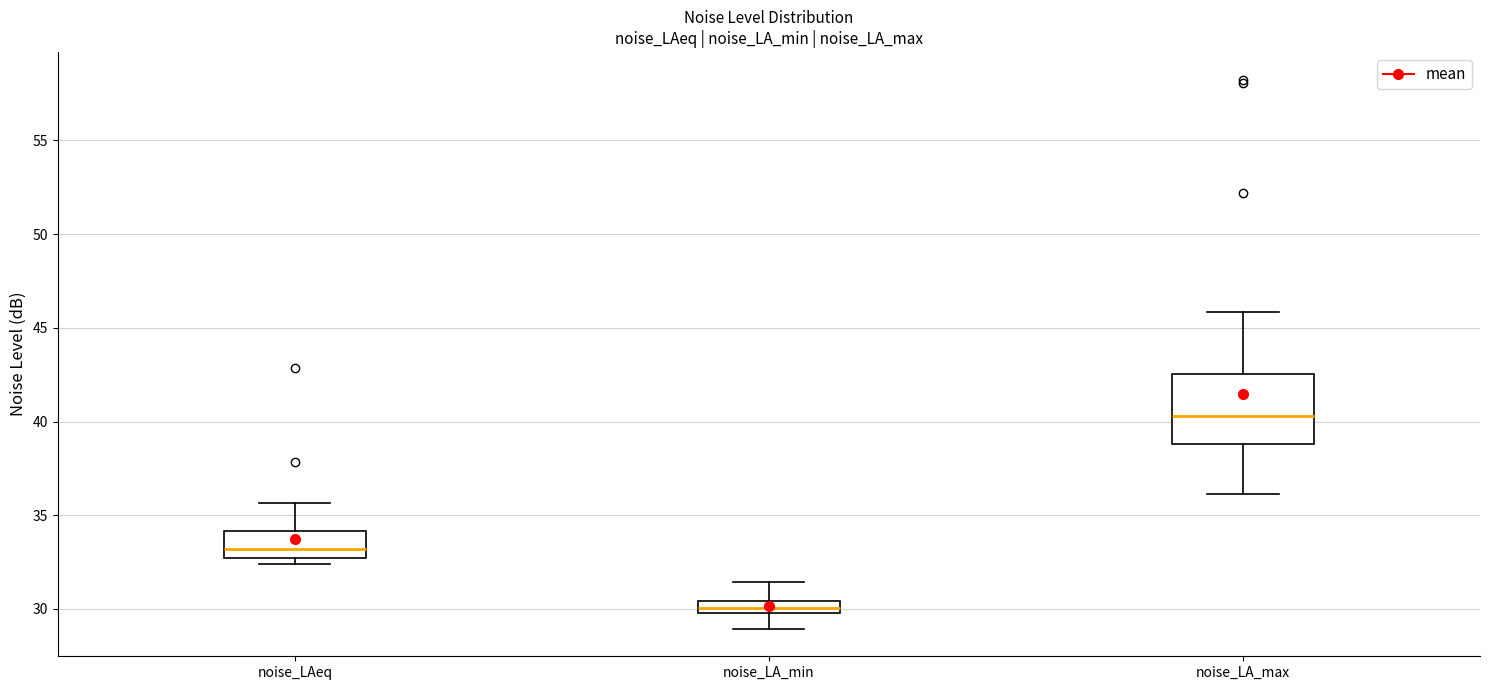

Comparing the boxes themselves (not the whiskers), which one is the tallest?

noise_LA_max